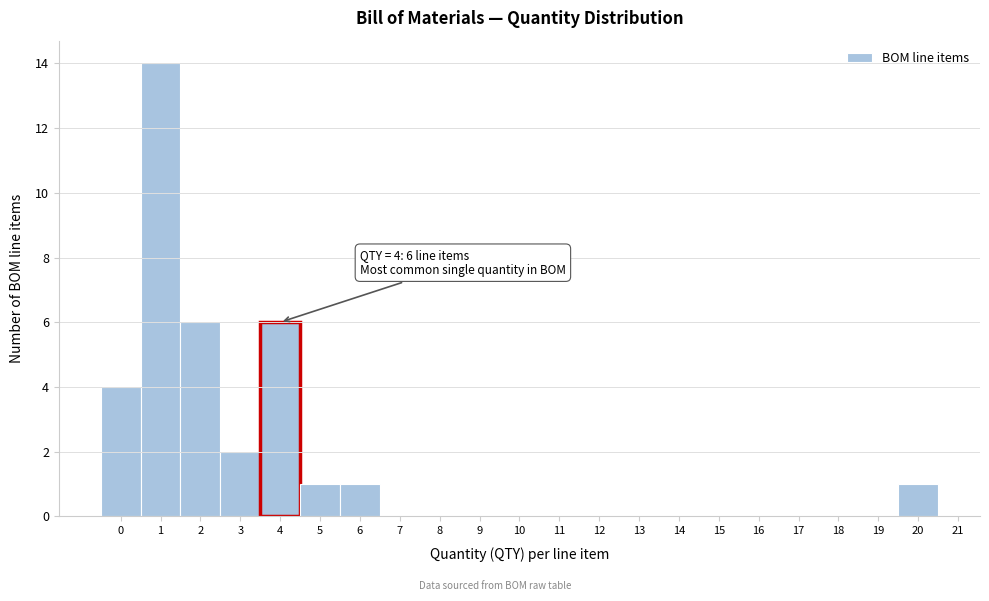

Over which range of the x-axis is the bar tallest?

0.5 to 1.5